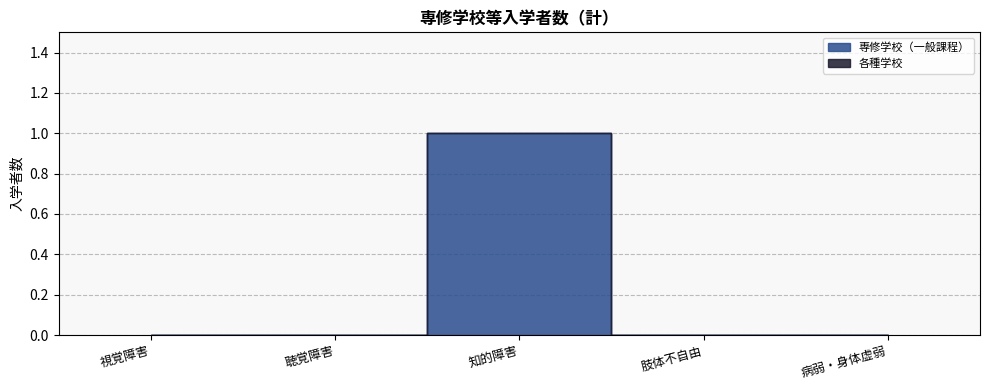

True or false: 専修学校（一般課程） has a value of 0 at 肢体不自由.

False